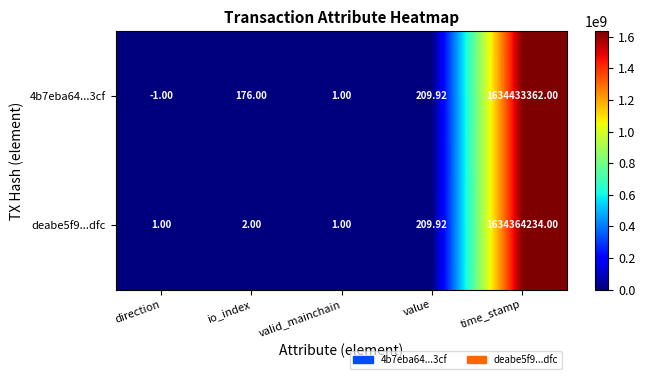

At which category is the sum across all series the highest?

time_stamp